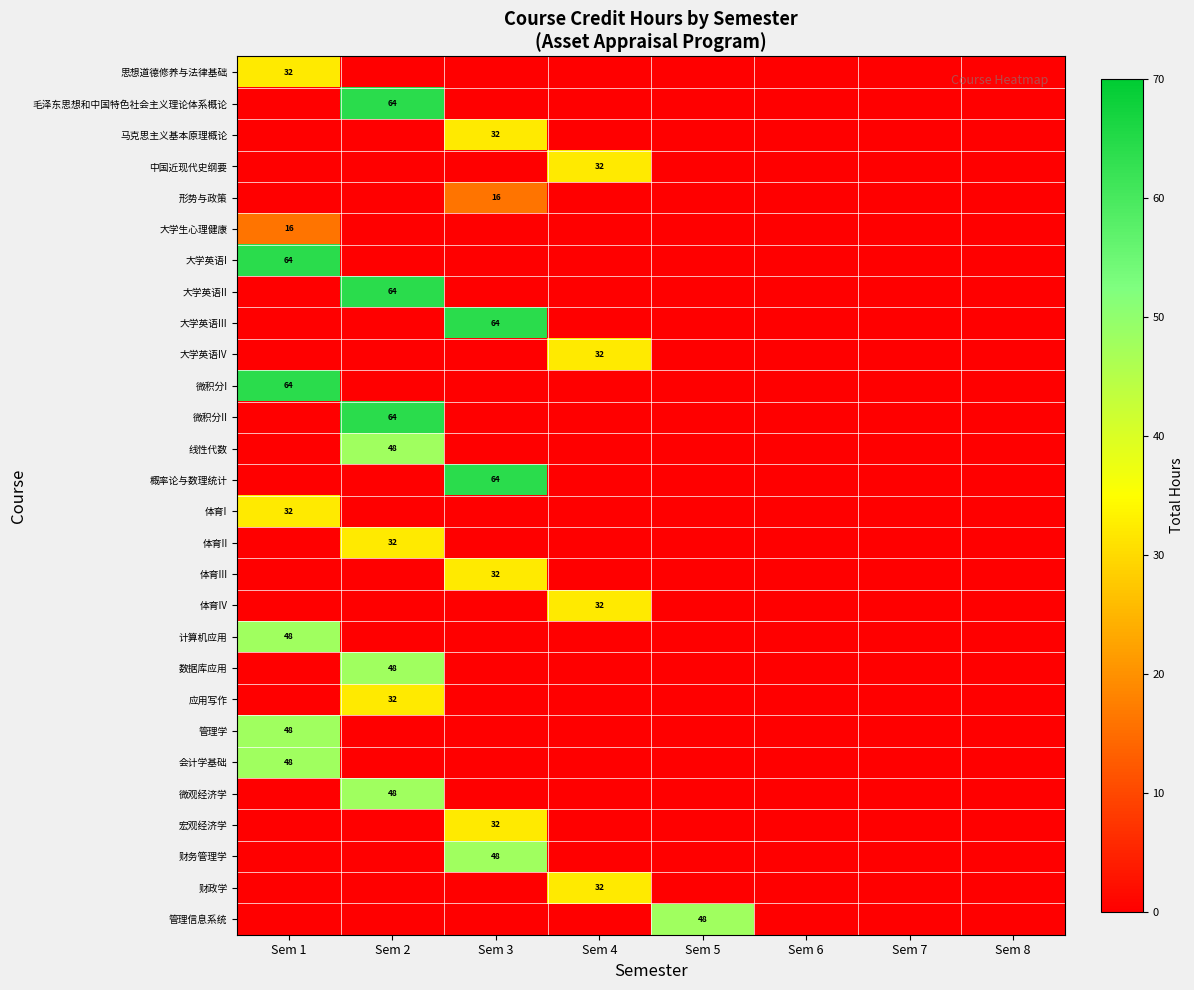

True or false: 体育I has a value of 32 at Sem 1.

True